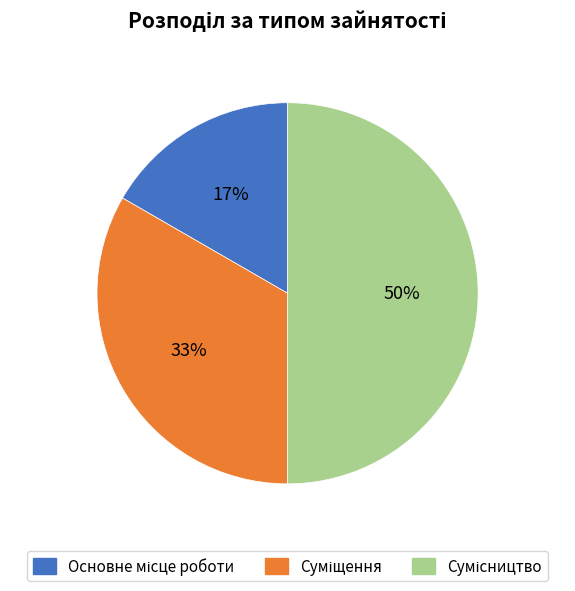

To the nearest percent, what is the difference between the largest and smallest slice percentages?

33%